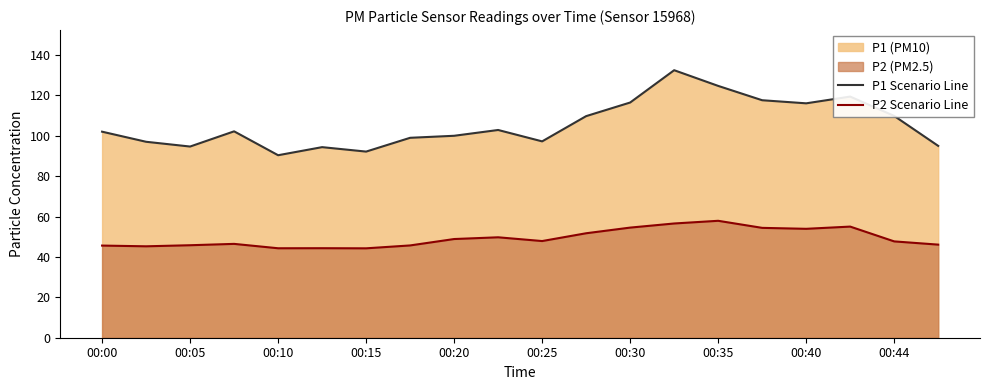

Reading right to left, extract all data points from this chart.

P1 Scenario Line: 95.0	109.8	119.4	116.1	117.6	124.7	132.5	116.5	109.7	97.2	102.9	100.0	99.0	92.2	94.4	90.4	102.2	94.7	97.0	102.0
P2 Scenario Line: 46.1	47.7	55.0	53.9	54.4	57.9	56.6	54.5	51.7	47.9	49.7	48.9	45.7	44.3	44.3	44.3	46.5	45.8	45.3	45.6